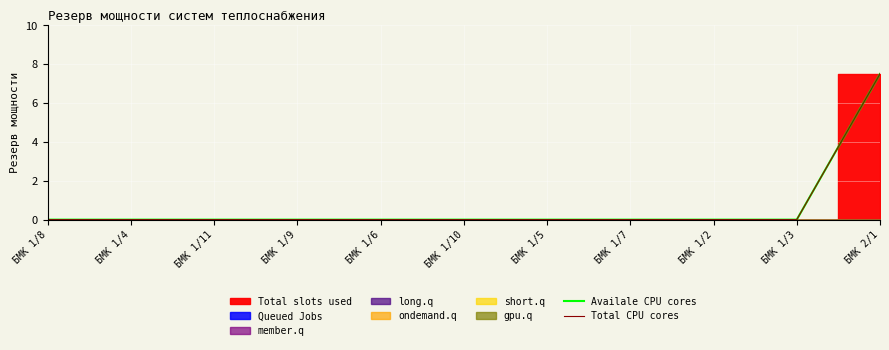

The value of Availale CPU cores at БМК 1/6 is 0.0. True or false?

True